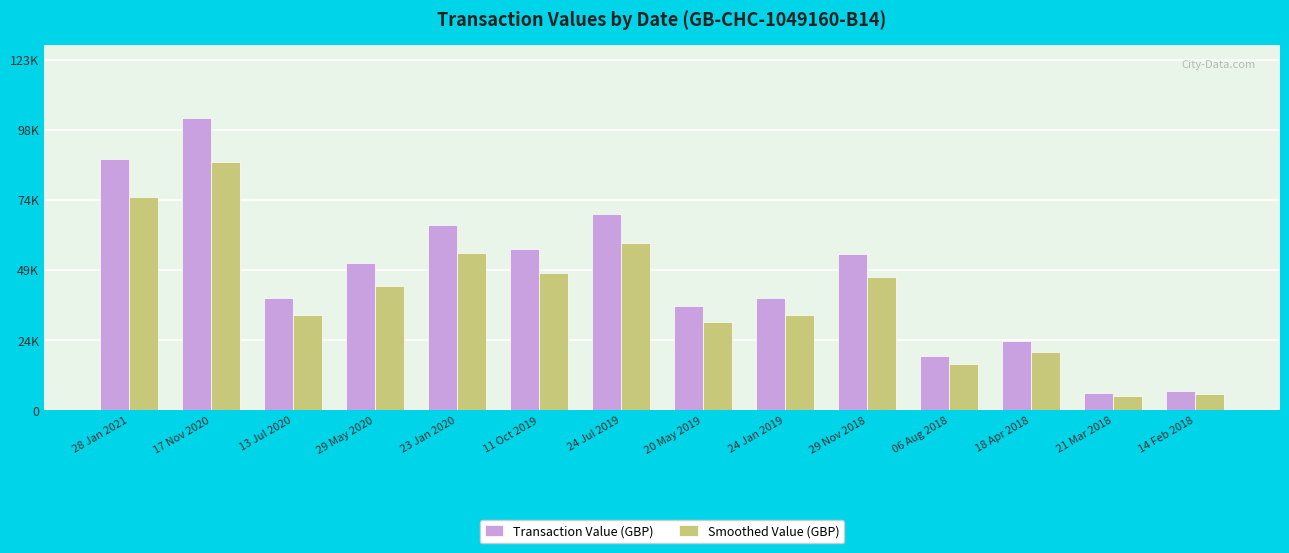

Are the bars grouped side by side (vs. stacked)?

Yes